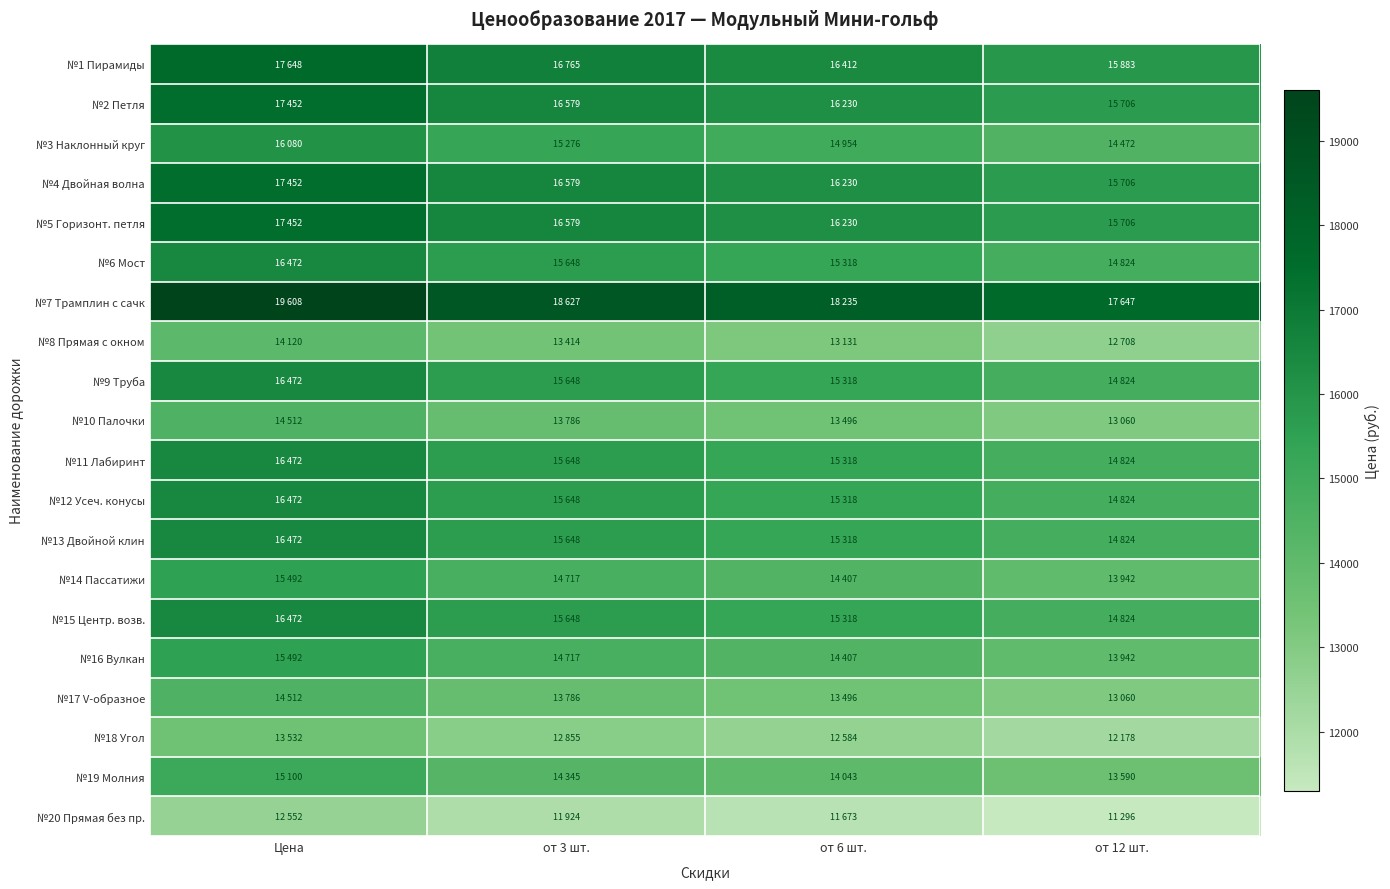

What is the spread (max minus min) of values at от 12 шт.?

6350.4